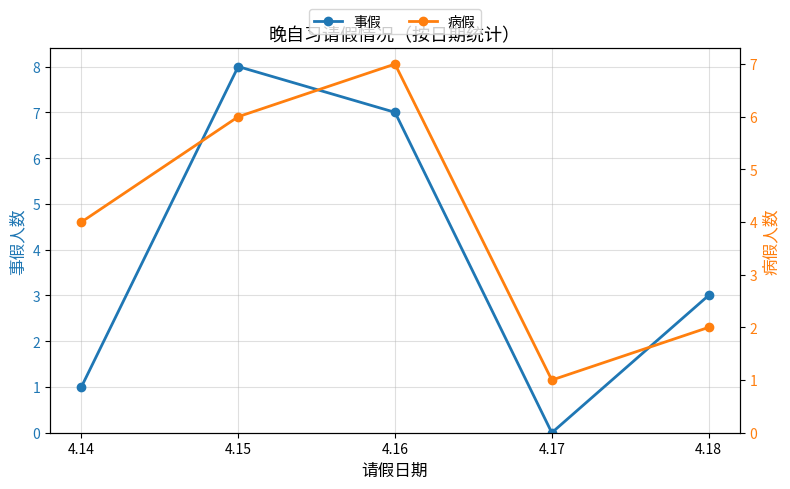

What is the approximate value of 事假 at 4.15?

8